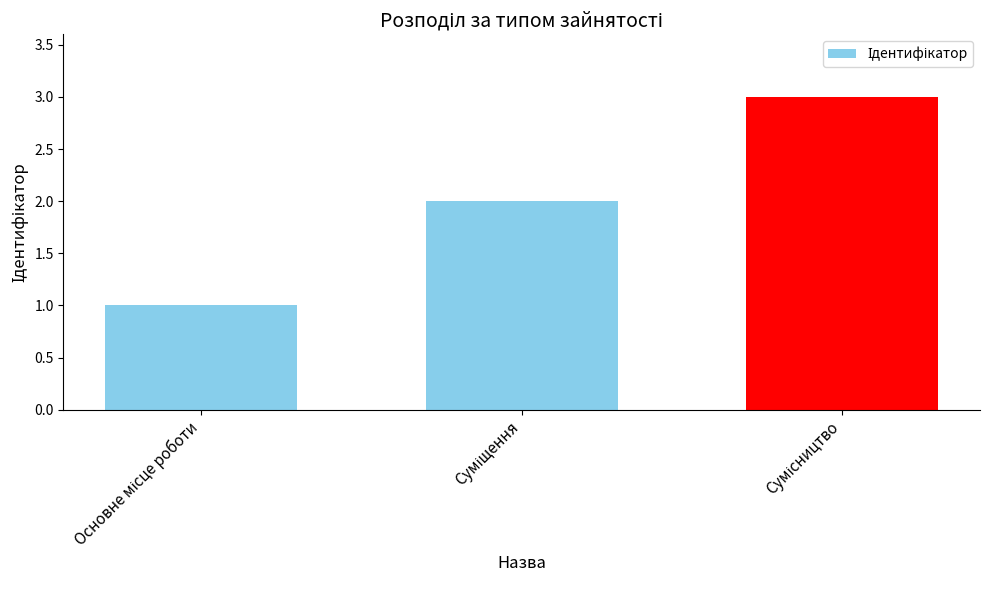

Reading right to left, transcribe all the data shown in this chart.

3	2	1